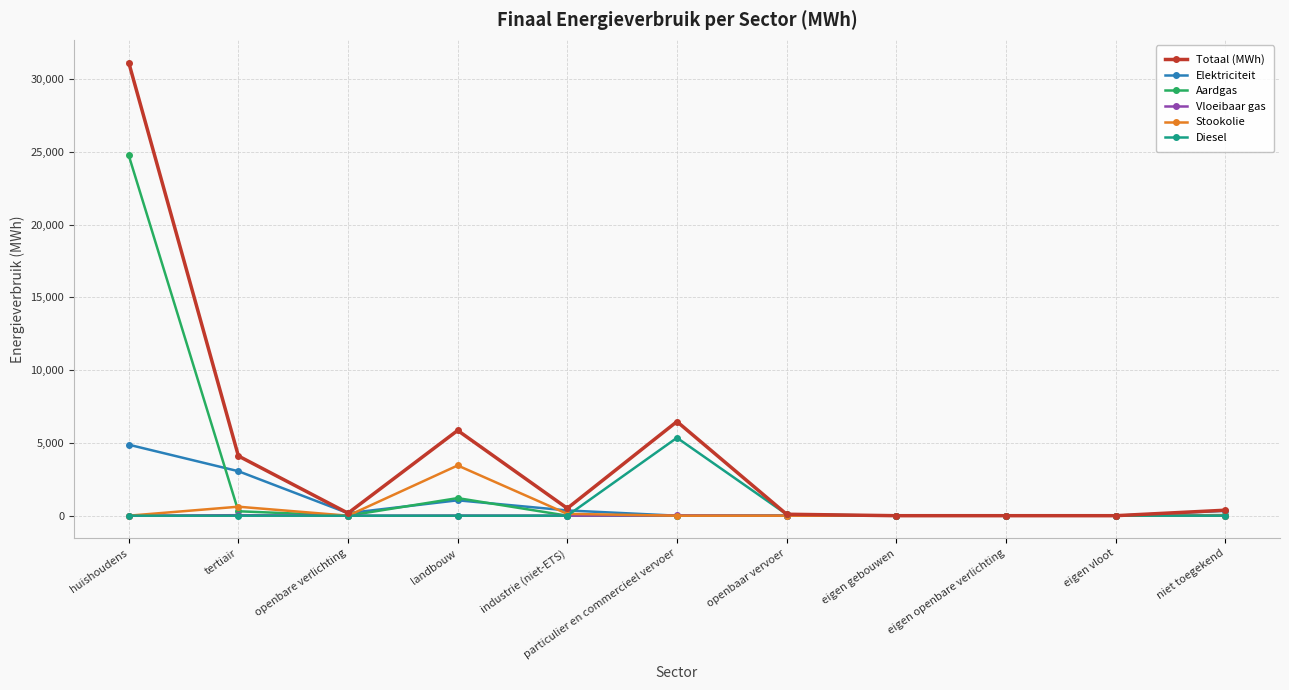

What is the sum of the Stookolie values at industrie (niet-ETS) and eigen gebouwen?

125.0